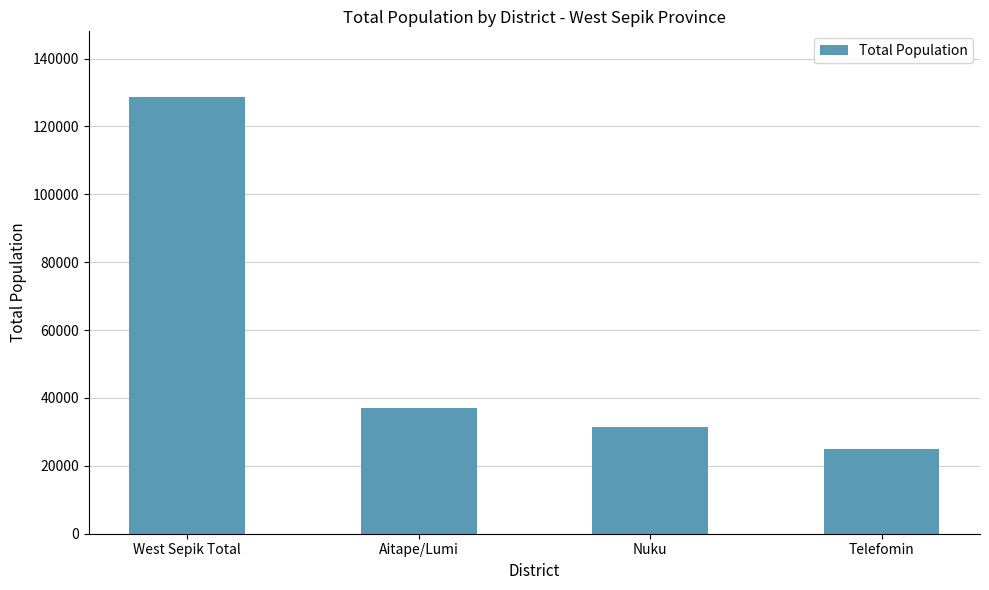

List the labels in order of value, smallest first.

Telefomin, Nuku, Aitape/Lumi, West Sepik Total